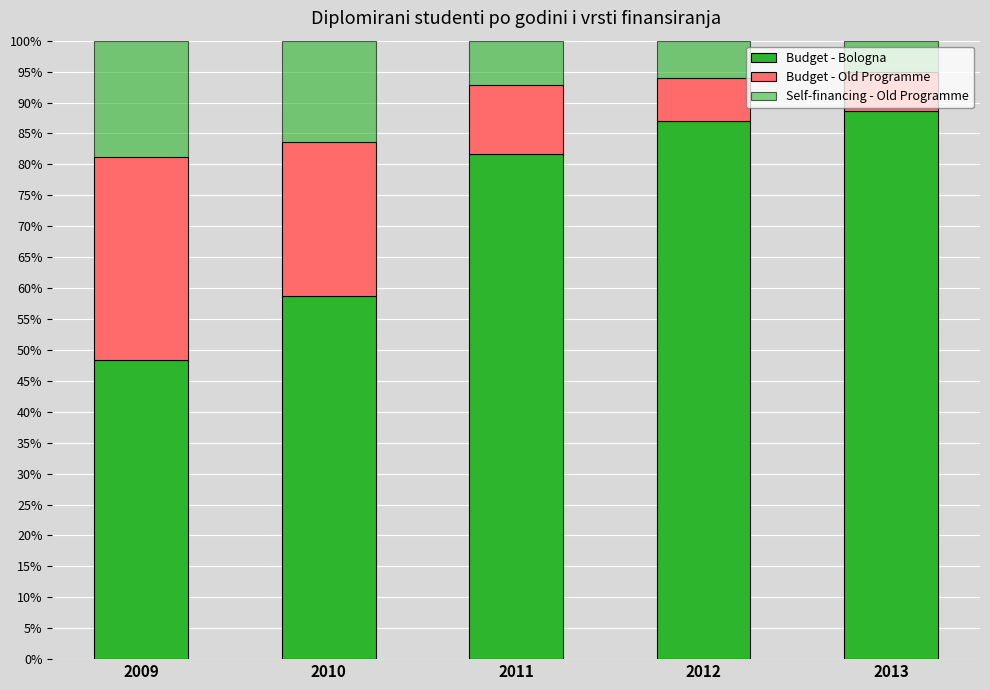

How many values in the Budget - Bologna series are below 81?

2